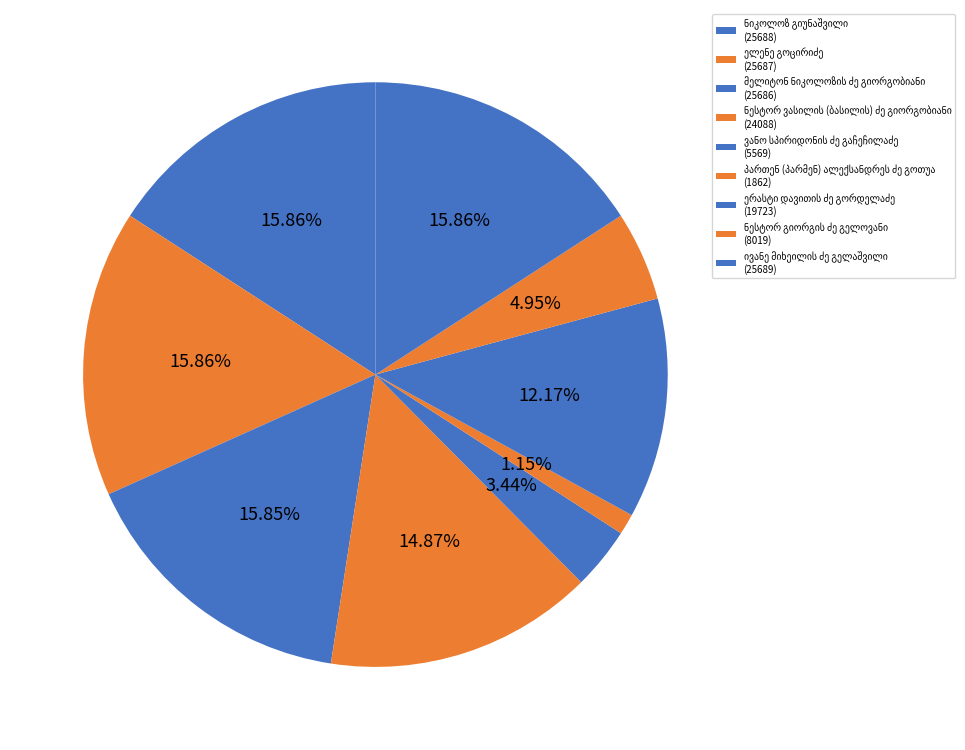

Count the number of slices in the pie.

9